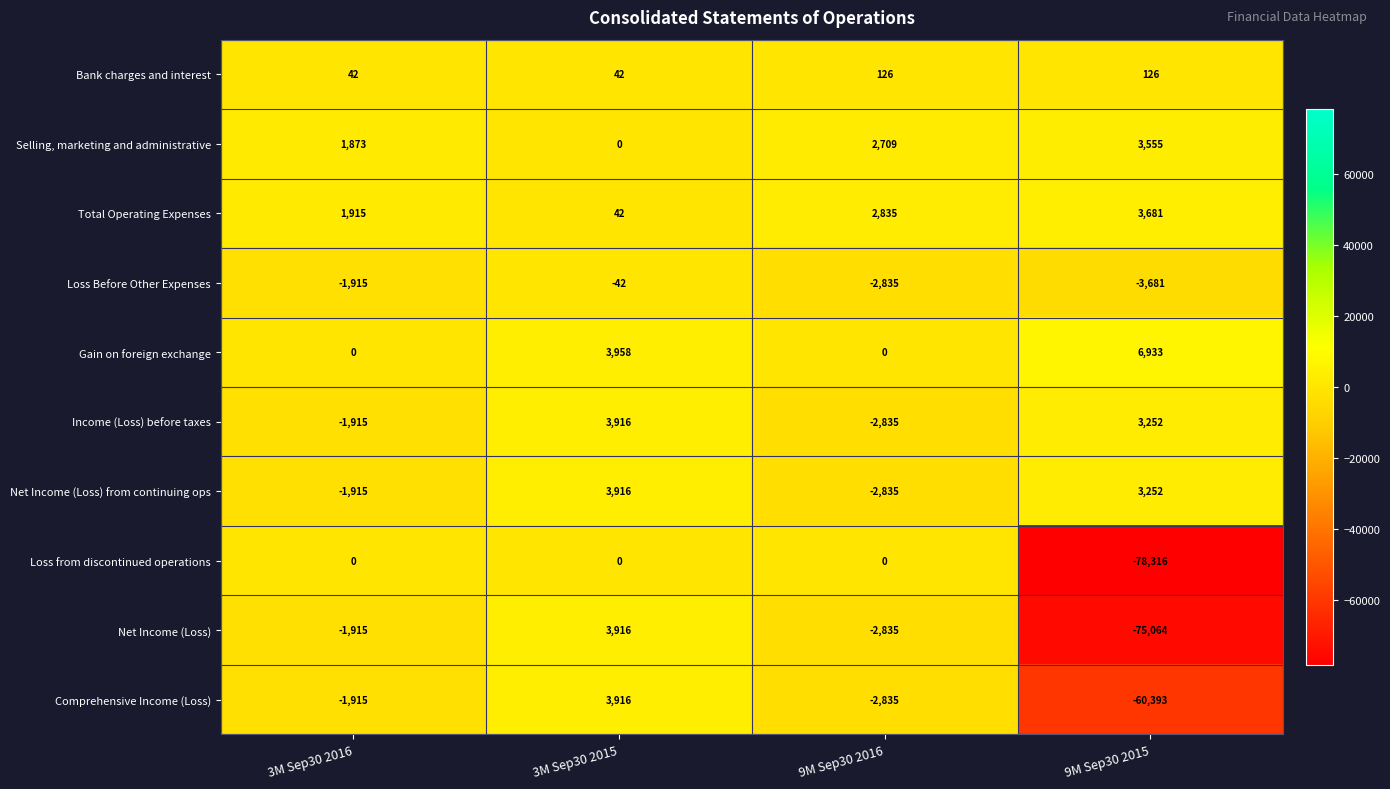

Which series has the widest spread of values?

Net Income (Loss)